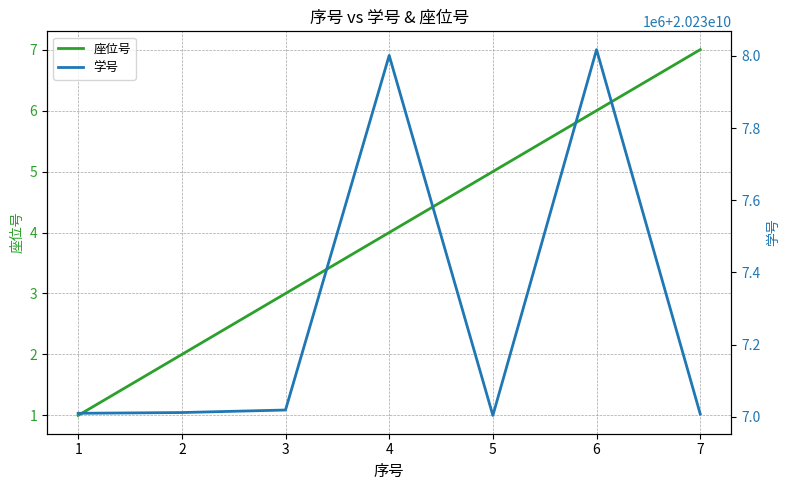

What is the spread (max minus min) of values at 3?

20237019068